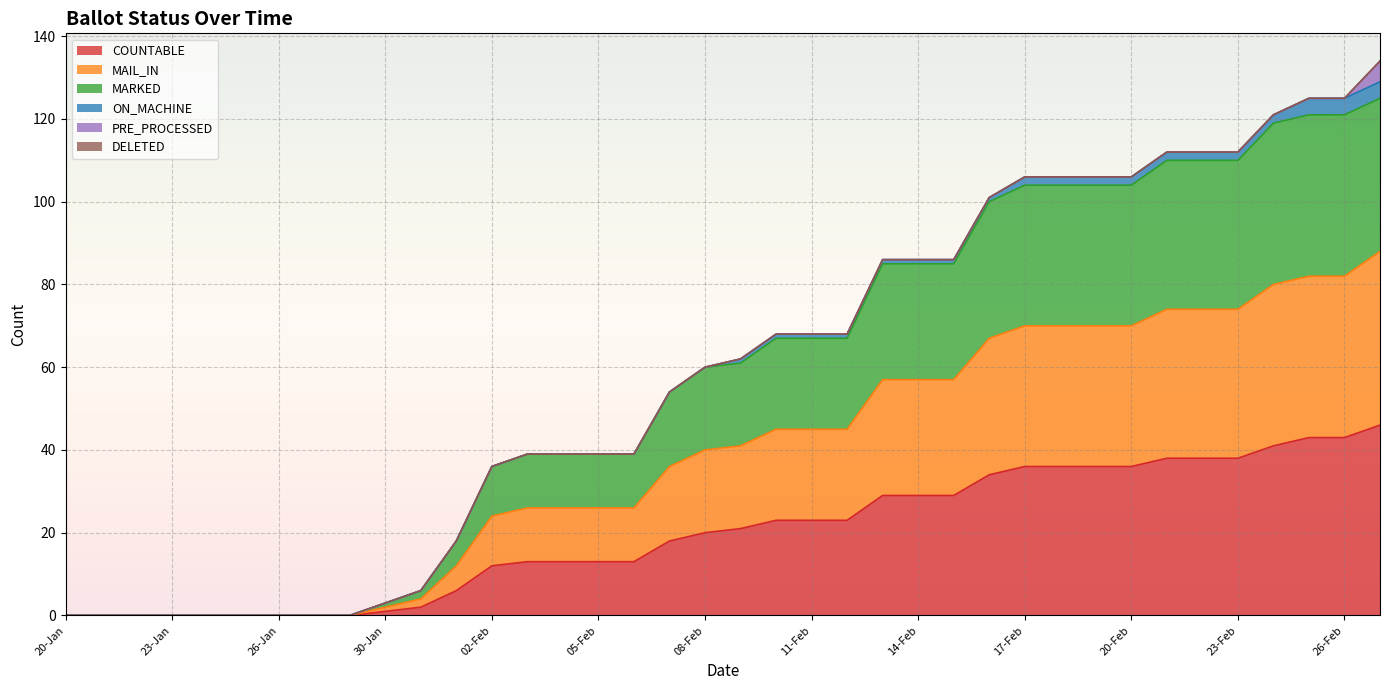

True or false: MARKED and COUNTABLE cross at least once.

False